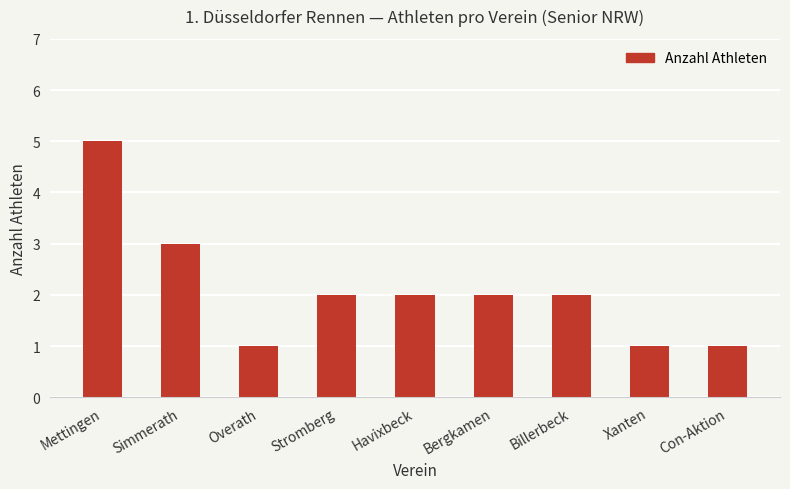

How many series are shown in this chart?

1